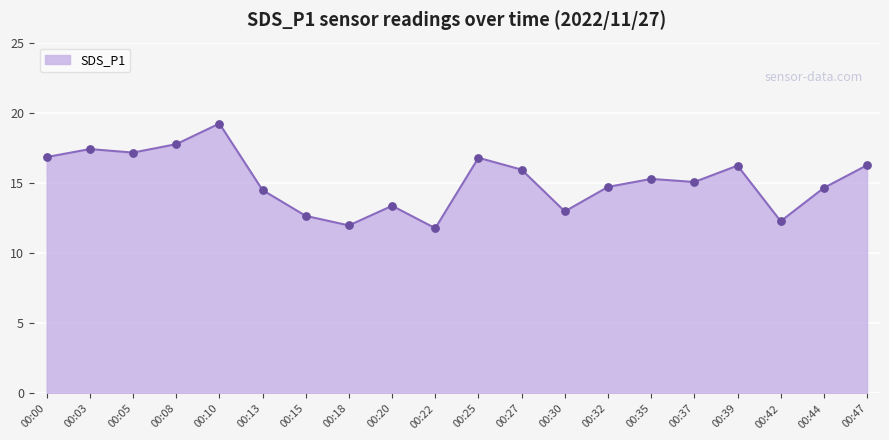

Which has a higher value, 00:08 or 00:32?

00:08